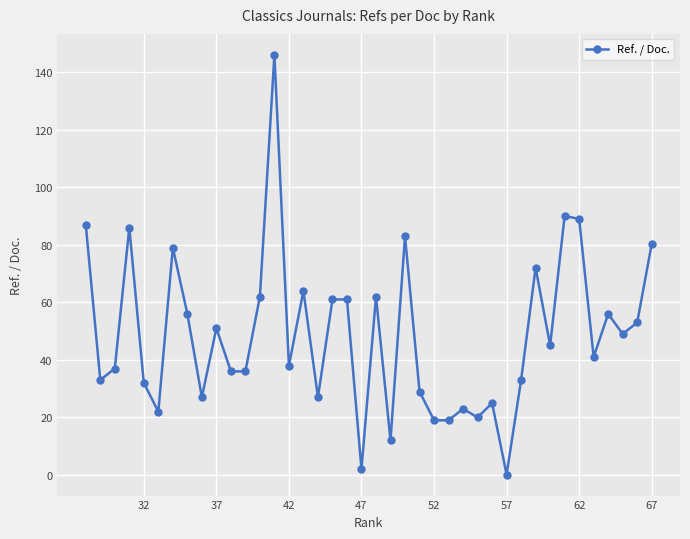

What is the average value?

48.6